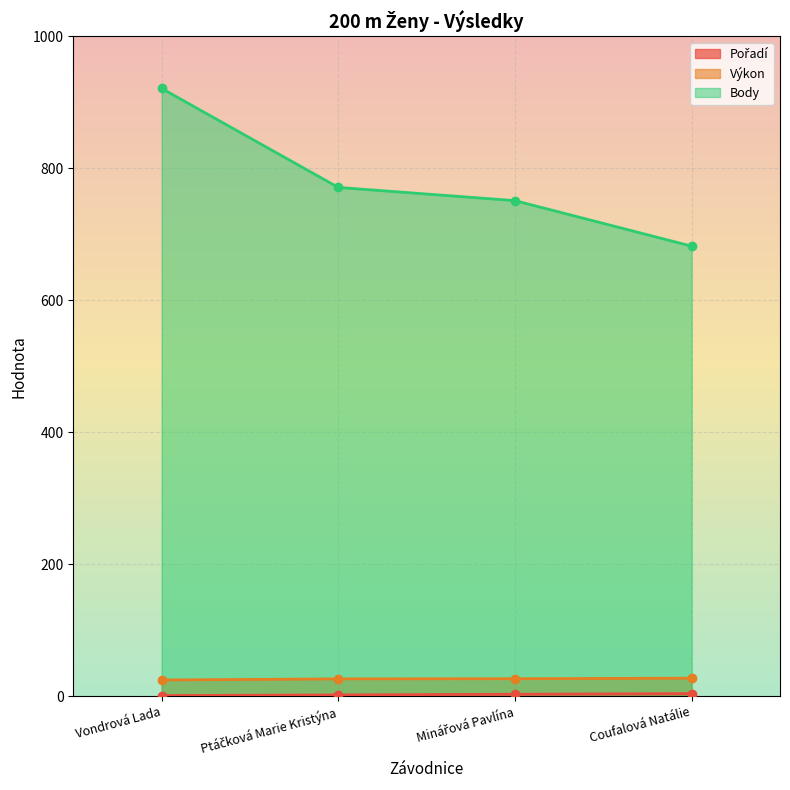

True or false: Pořadí has a value of 2.9 at Ptáčková Marie Kristýna.

False